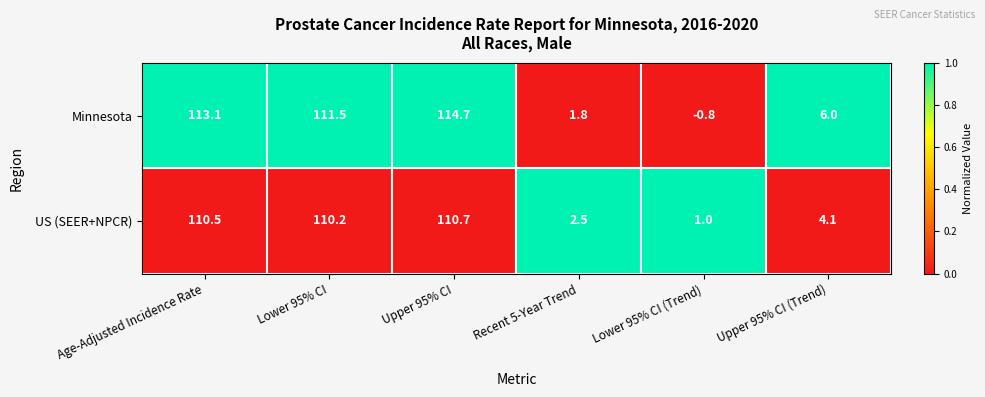

Rank the series by their average value, from lowest to highest.

US (SEER+NPCR), Minnesota